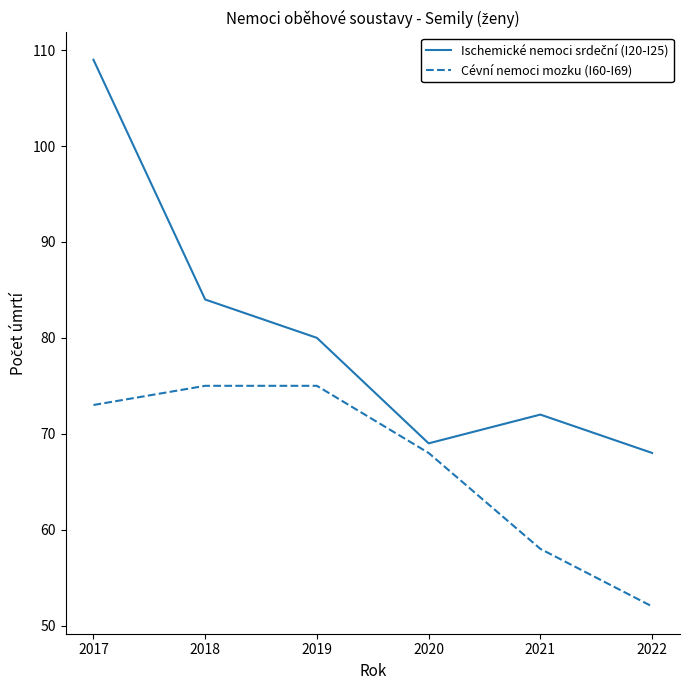

What is the difference between the highest and lowest values at 2017?

36